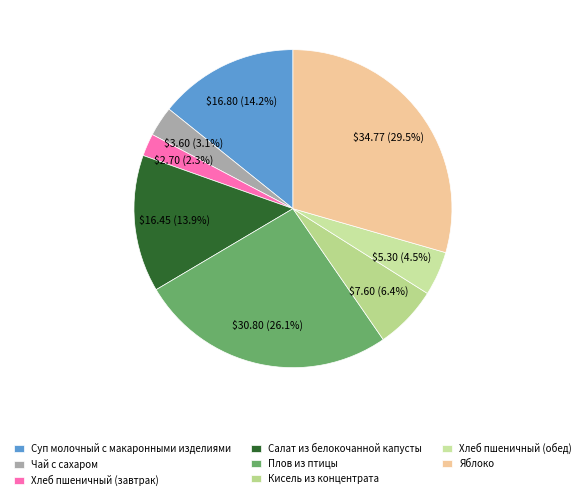

Combined, do Хлеб пшеничный (завтрак) and Яблоко account for over 50%?

No